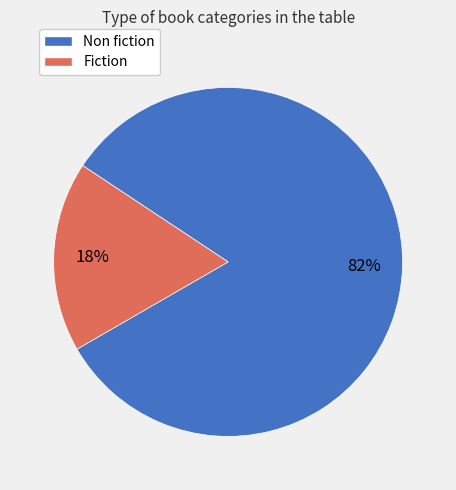

To the nearest percent, what portion does Non fiction represent?

82%